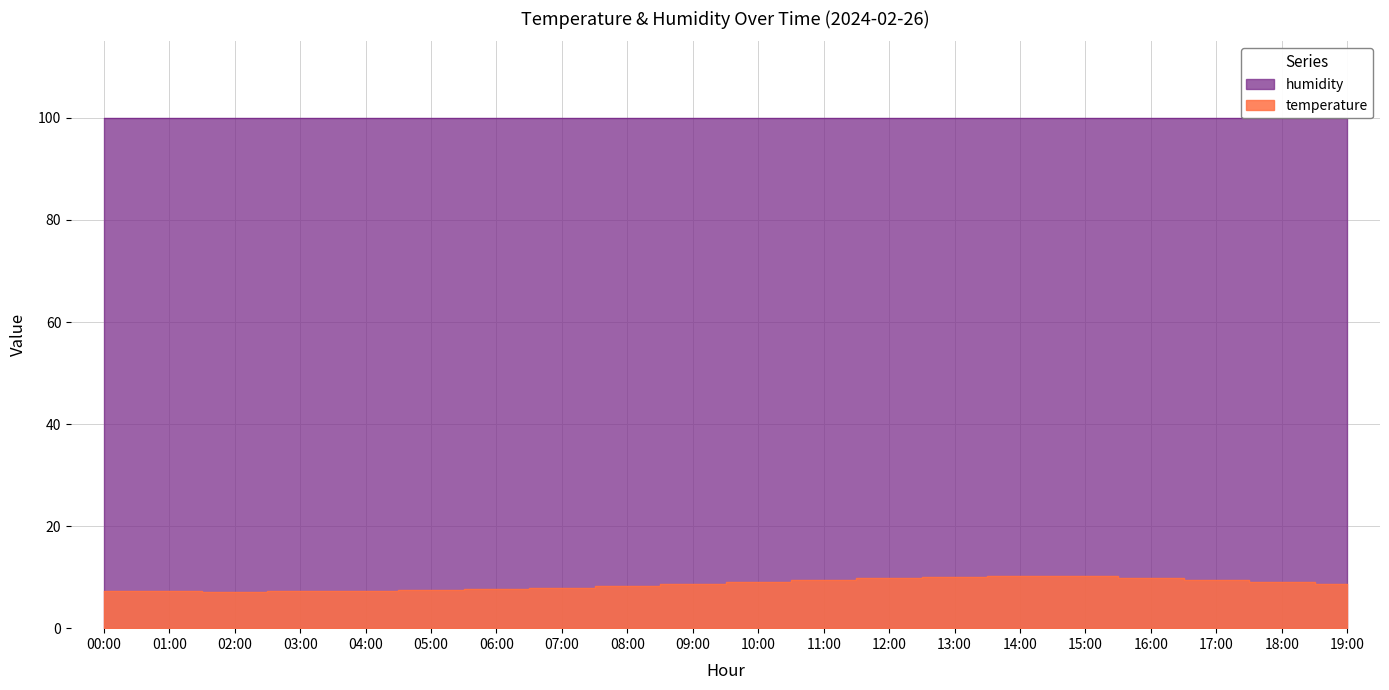

True or false: the data shows 17.5 at 13:00.

False